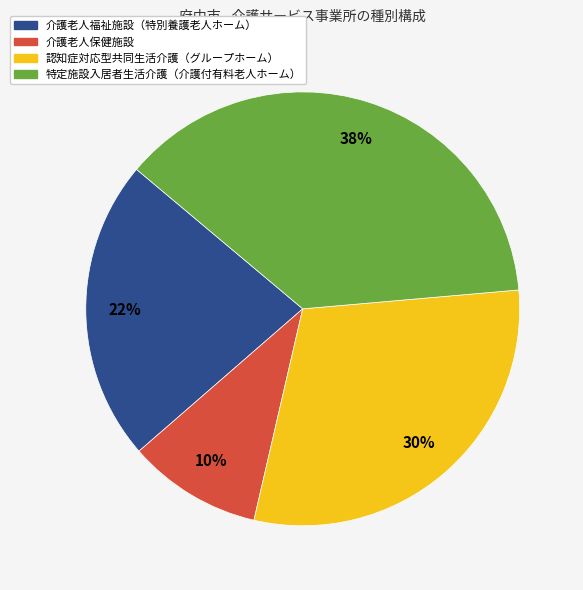

Approximately how many times larger is the value at 特定施設入居者生活介護（介護付有料老人ホーム） compared to 介護老人福祉施設（特別養護老人ホーム）?

1.7